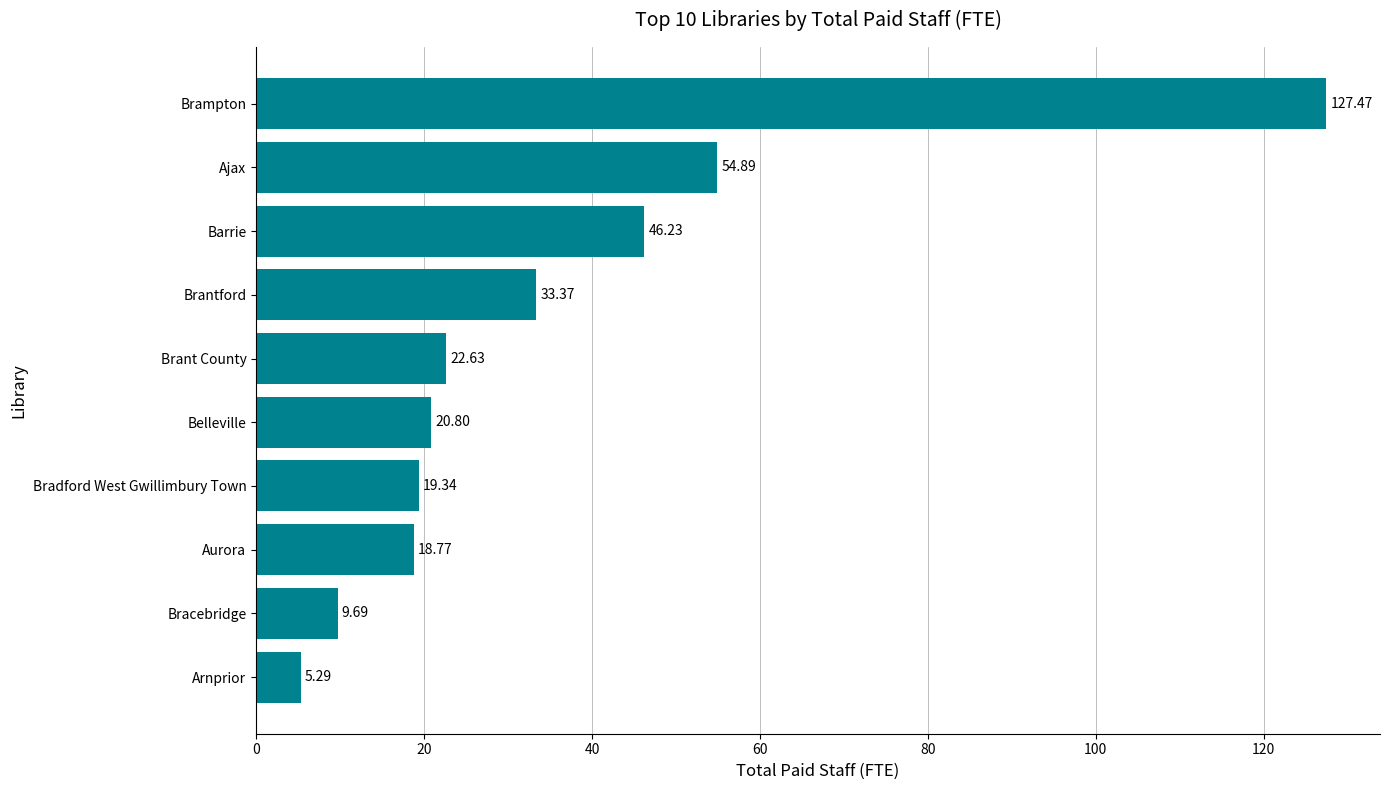

What is the change in value from Arnprior to Bracebridge?

+4.4